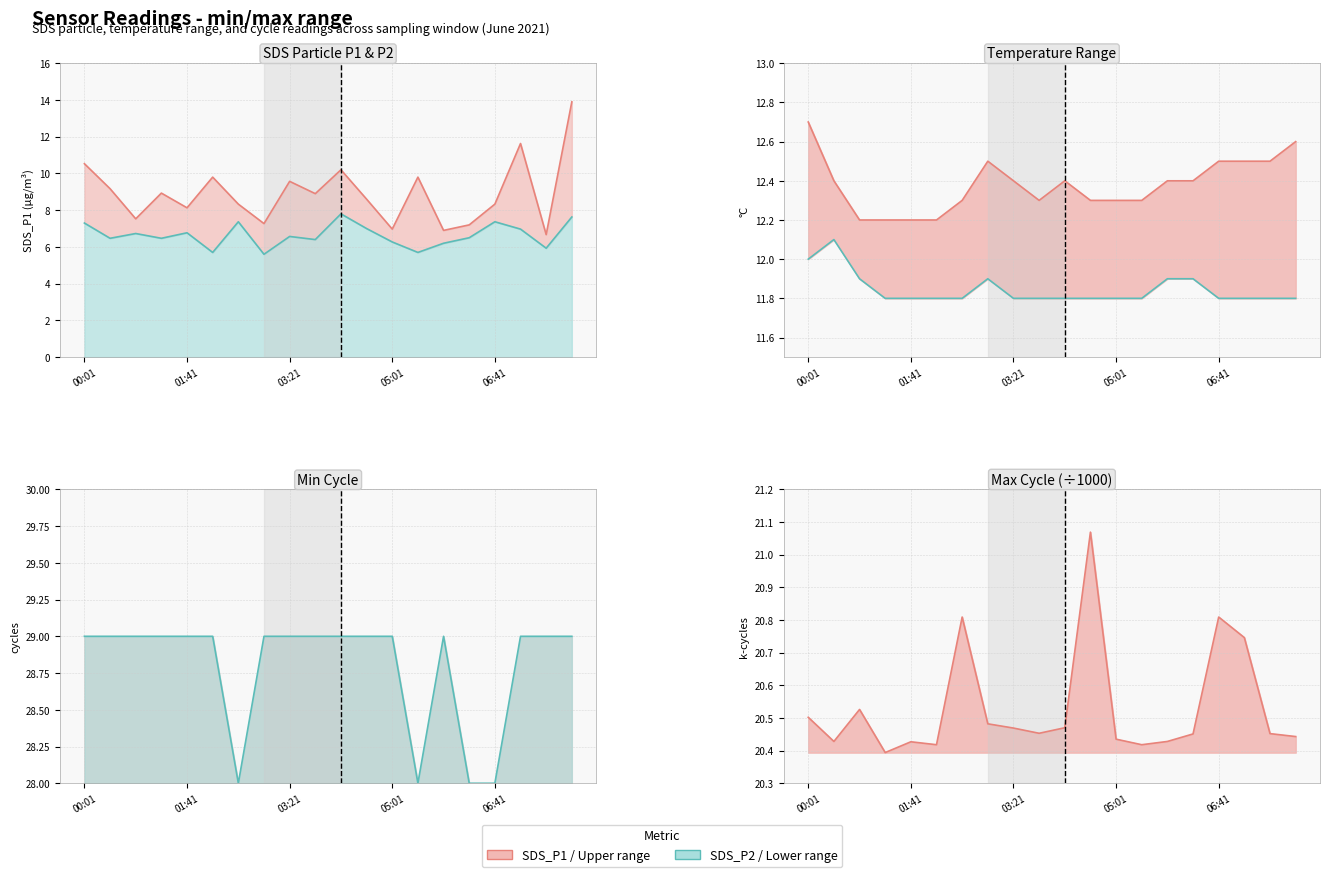

Which series has the widest spread of values?

SDS_P1